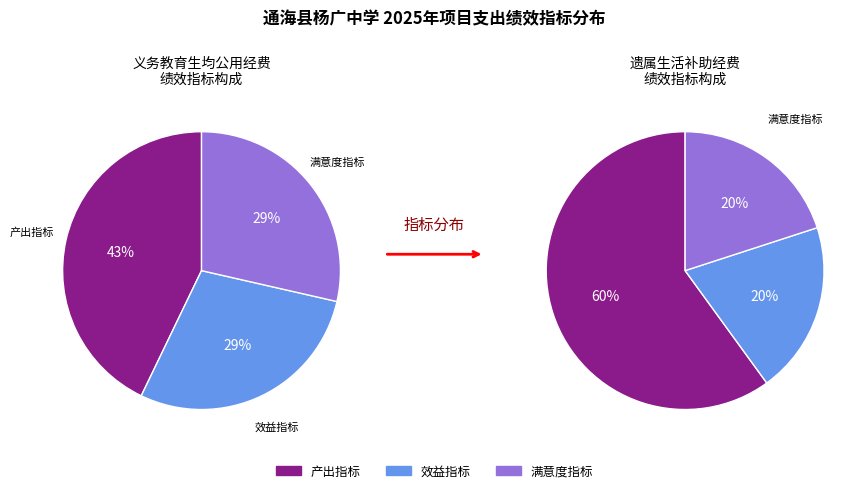

Does any single category account for the majority?

Yes